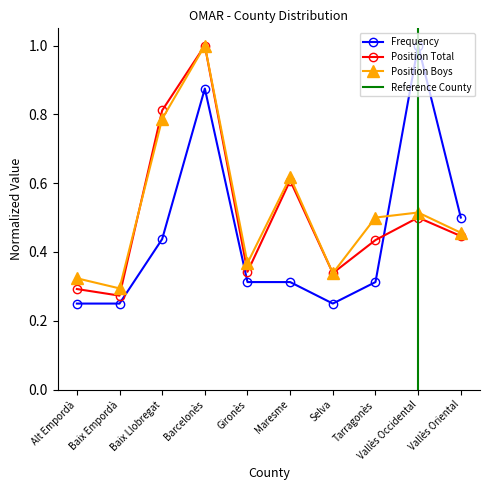

What is the difference between the Position Total values at Maresme and Barcelonès?

0.4